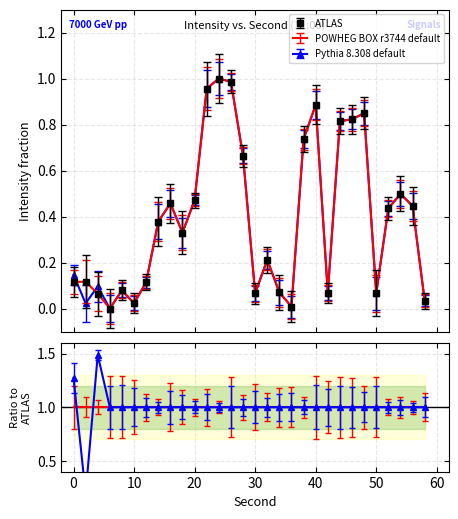

True or false: Pythia 8.308 default and ATLAS intersect in this chart.

True